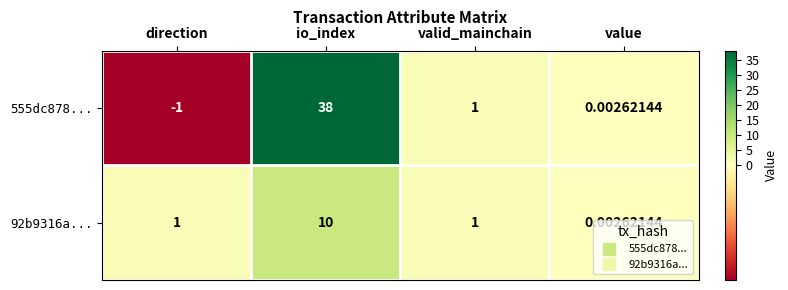

What is the spread (max minus min) of values at direction?

2.0